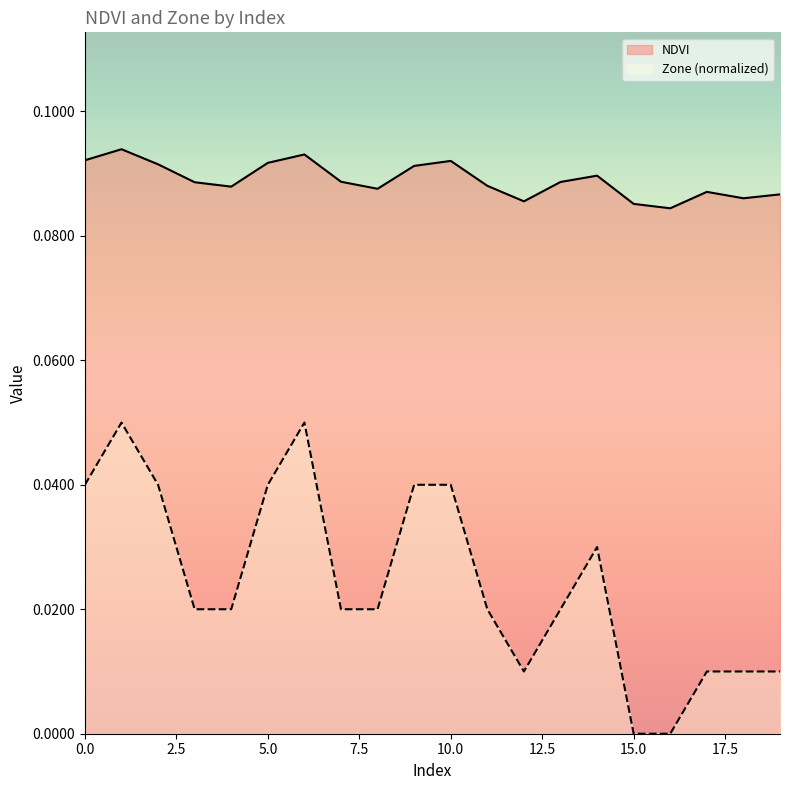

Which series has the largest range (max minus min)?

Zone (normalized)